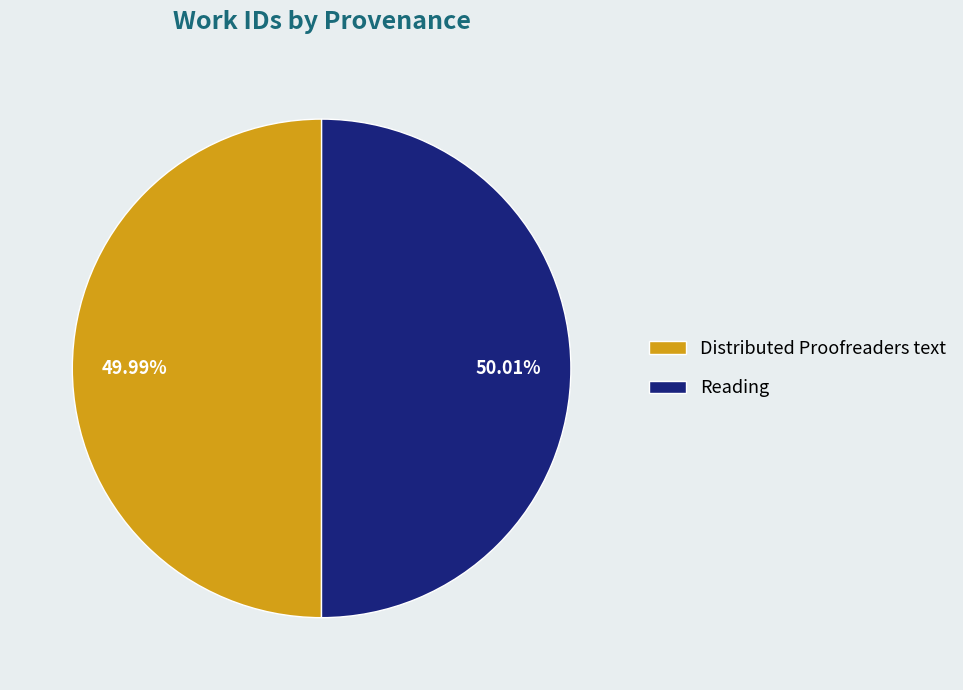

What percentage is the Reading slice, to the nearest percent?

50%